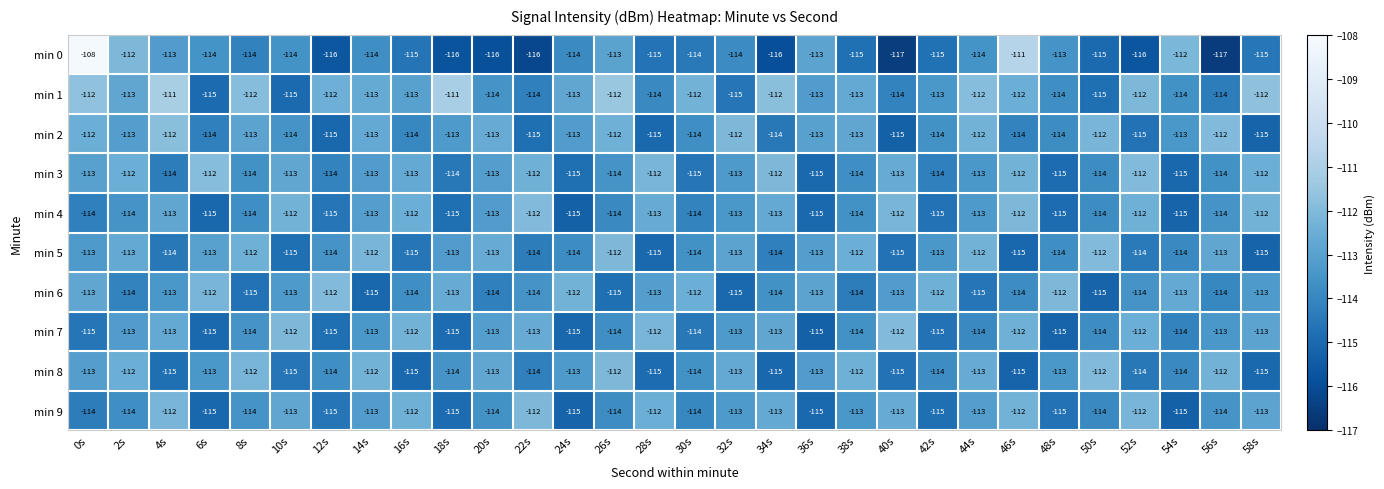

The min 2 series shows -112 at 44s. True or false?

True